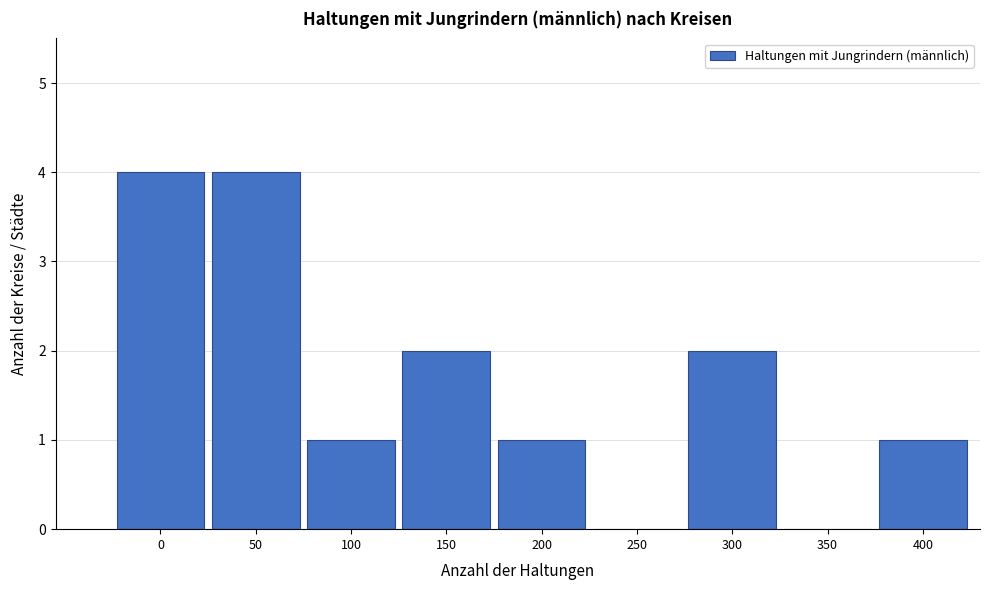

Reading right to left, extract all data points from this chart.

400=1	350=0	300=2	250=0	200=1	150=2	100=1	50=4	0=4